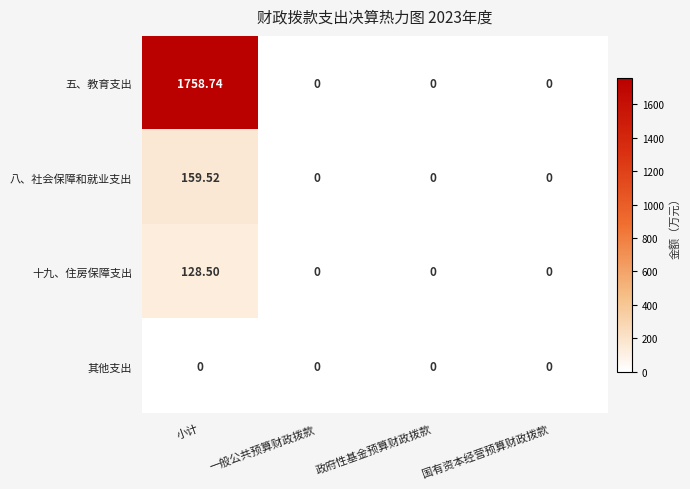

Is the value of 八、社会保障和就业支出 at 政府性基金预算财政拨款 greater than the value of 五、教育支出 at 小计?

No